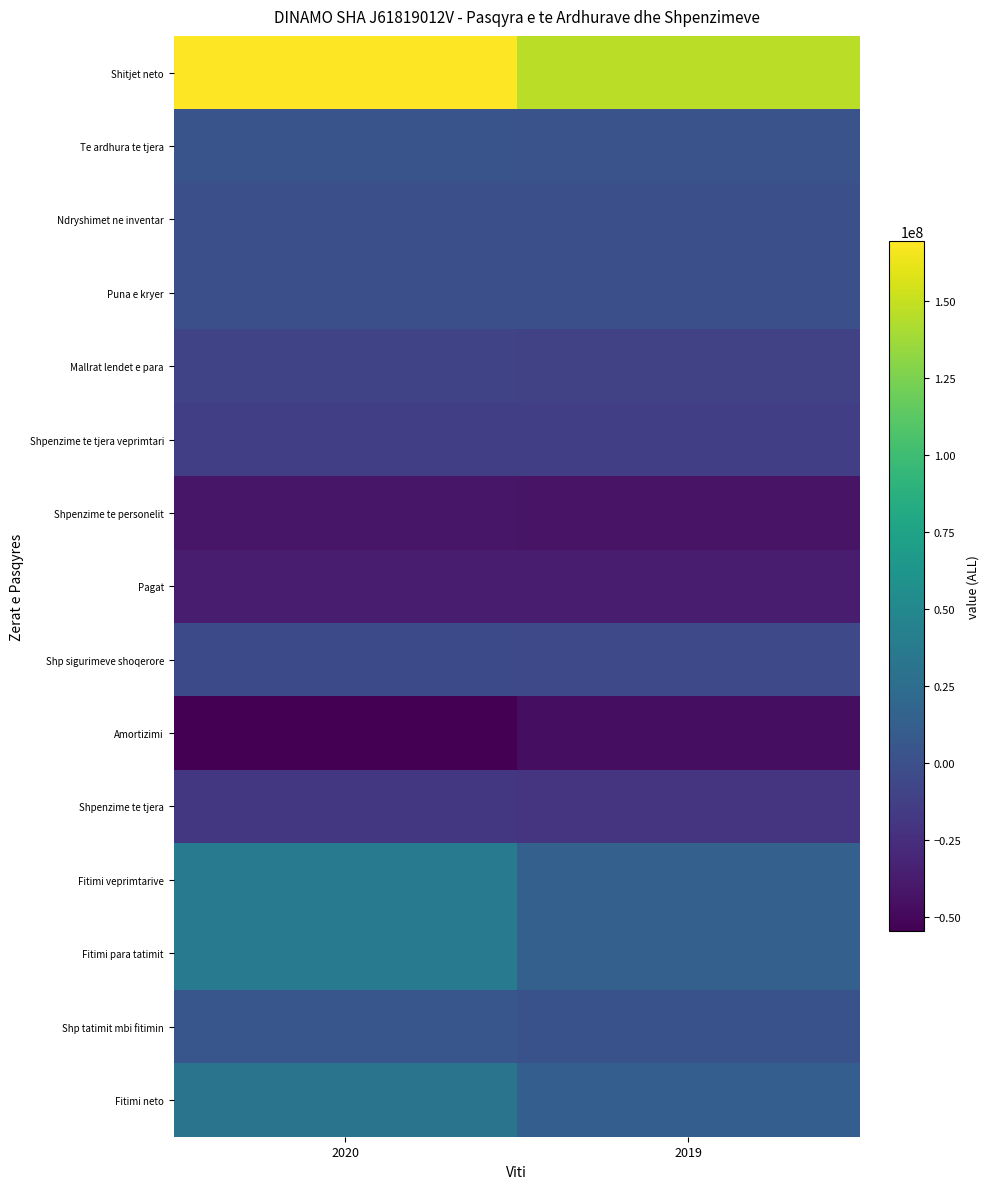

At which category is the sum across all series the highest?

2020